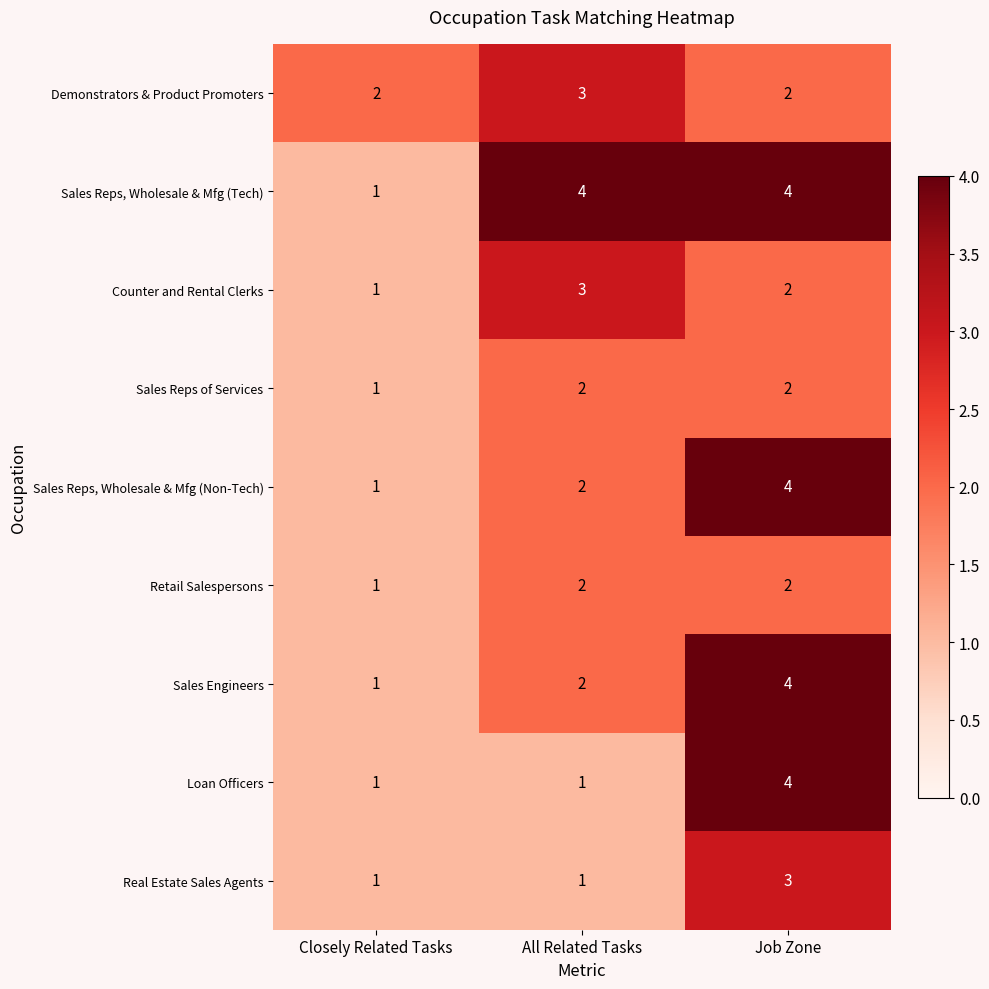

Count the number of data series in this chart.

9